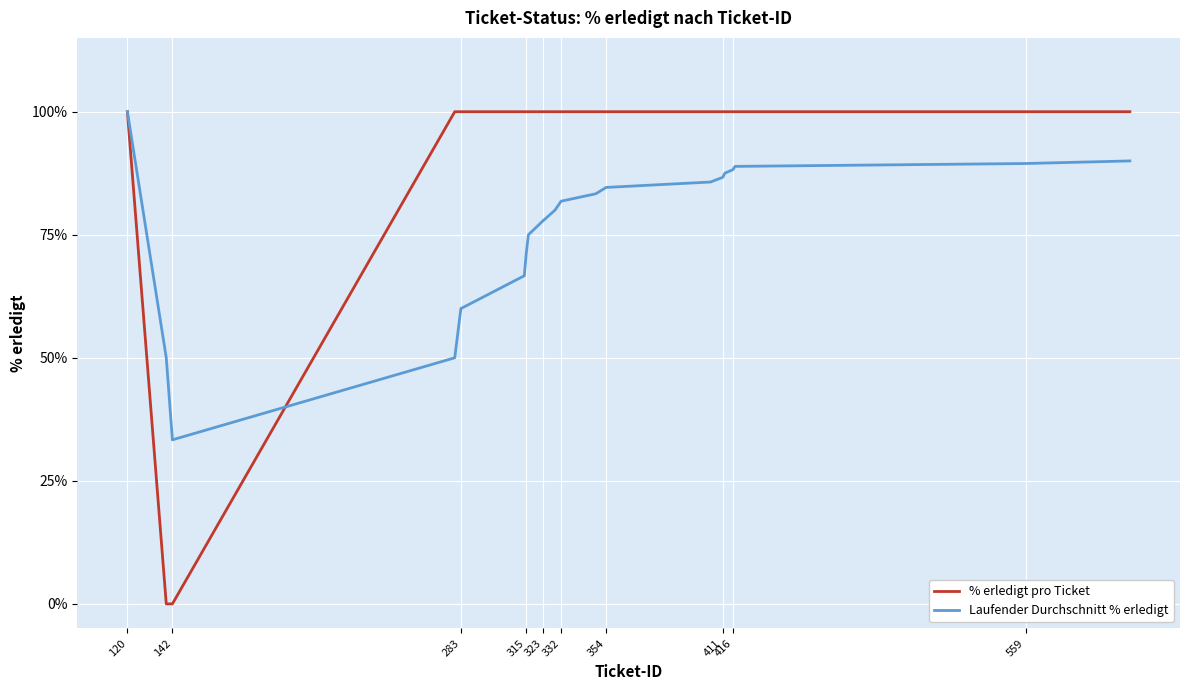

List the series in order of their overall mean, lowest first.

Laufender Durchschnitt % erledigt, % erledigt pro Ticket